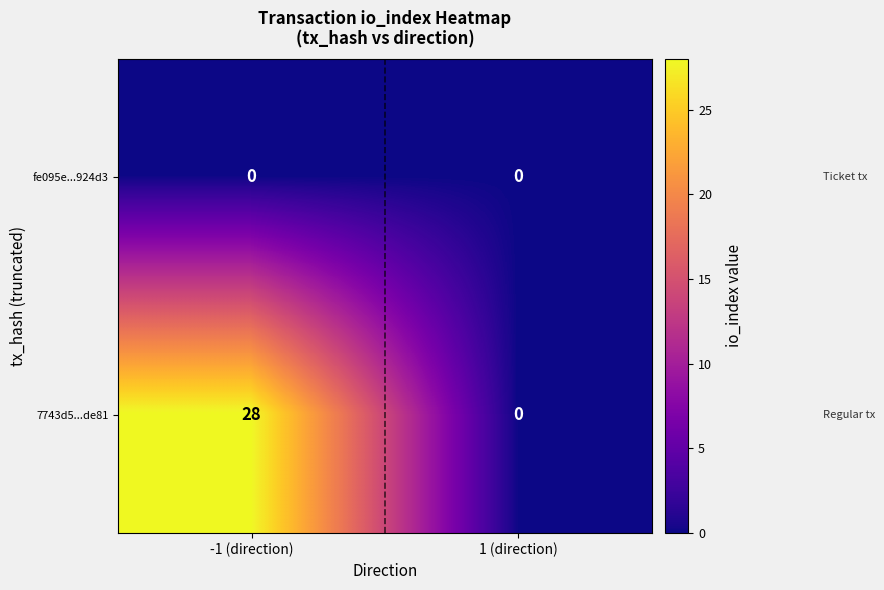

How many data points does each series have?

2